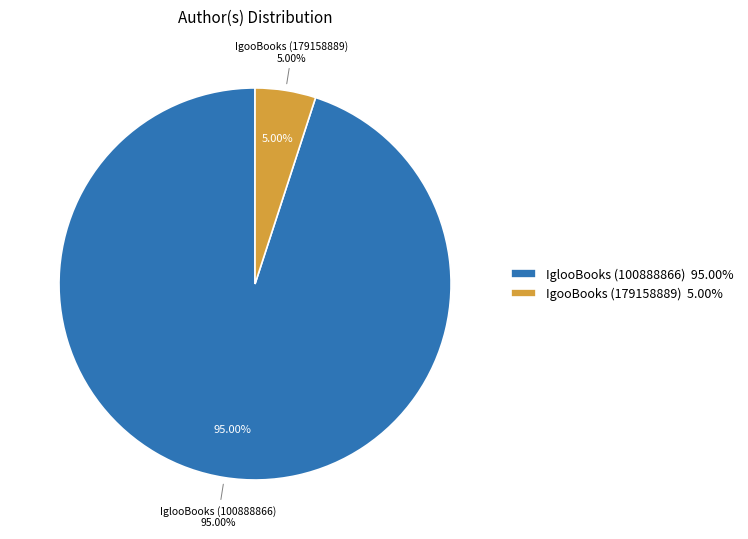

Does IgooBooks (179158889) represent more than half of the total?

No